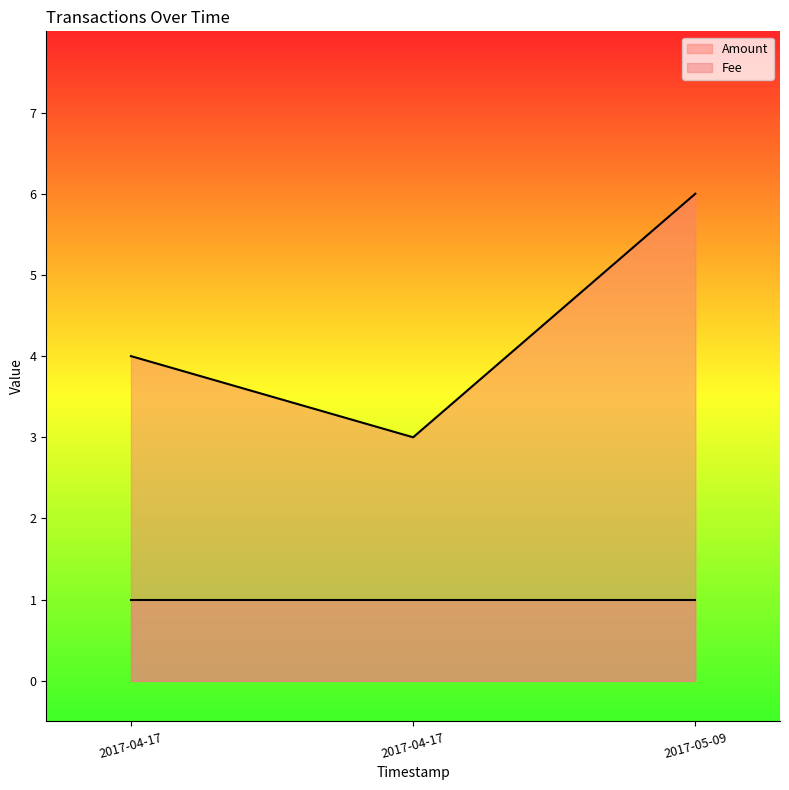

Which series has the widest spread of values?

Amount